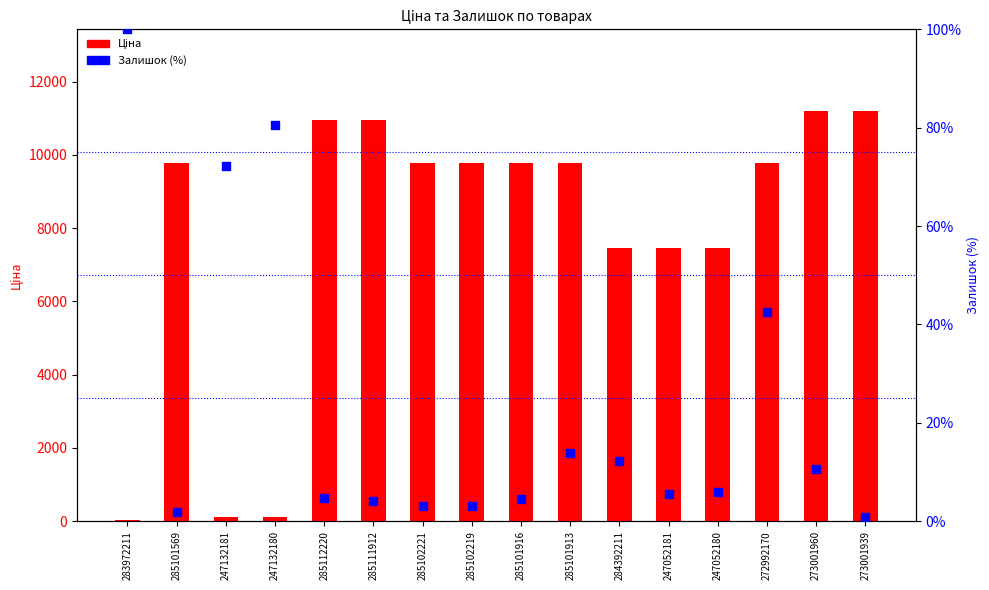

Which series has the largest total across all categories?

Ціна